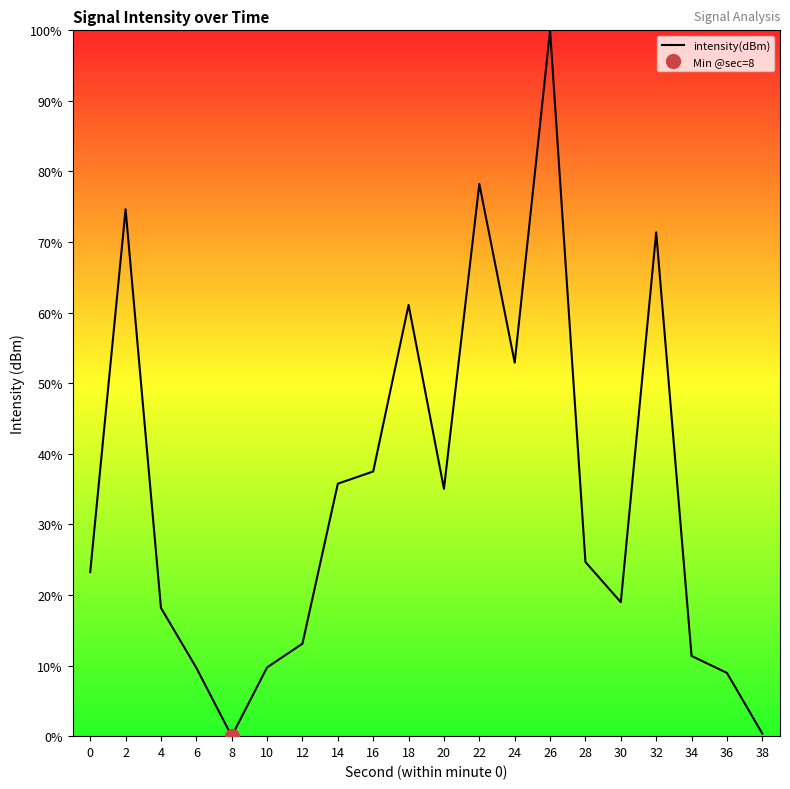

How many lines are shown in the chart?

1